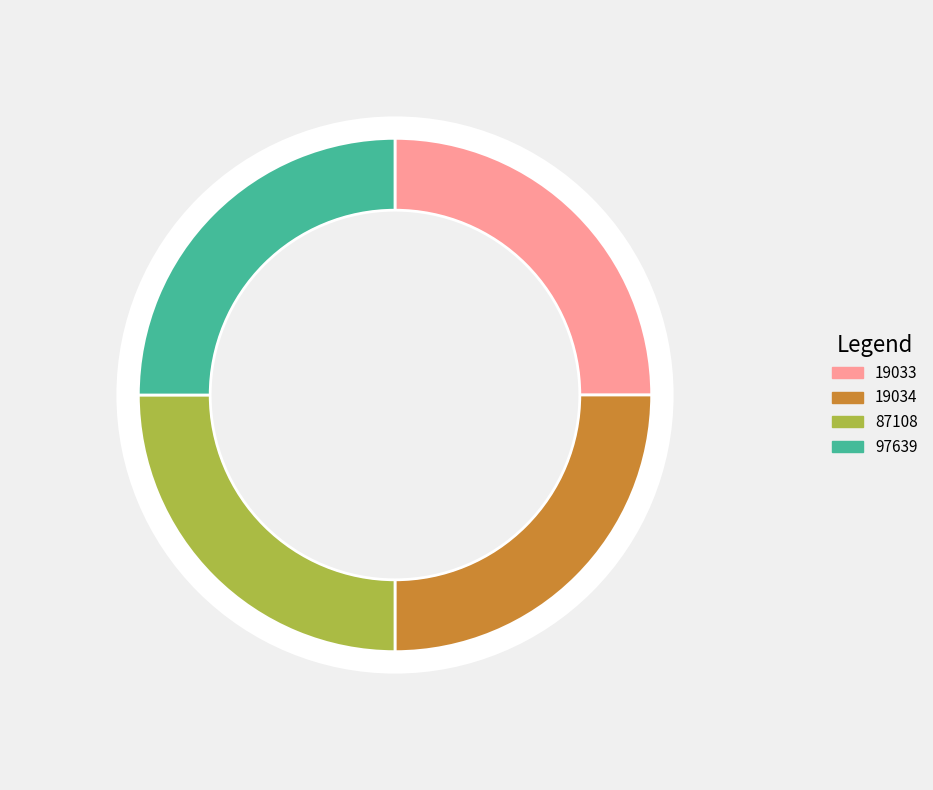

What percentage do 87108 and 19034 together represent?

50.0%